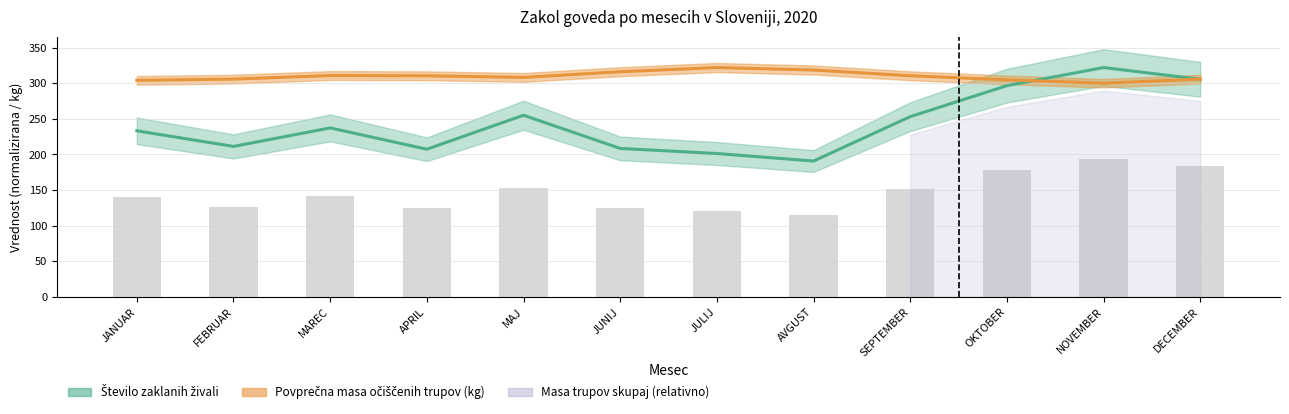

At which category is the sum across all series the highest?

NOVEMBER